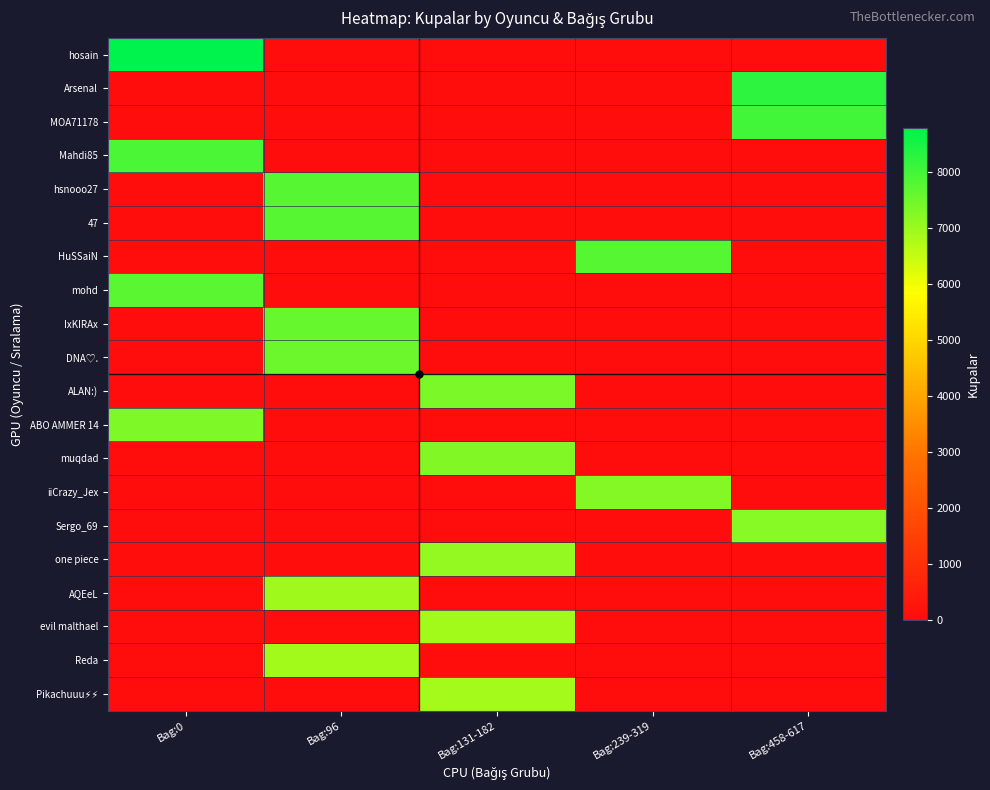

Which series has the largest total across all categories?

hosain